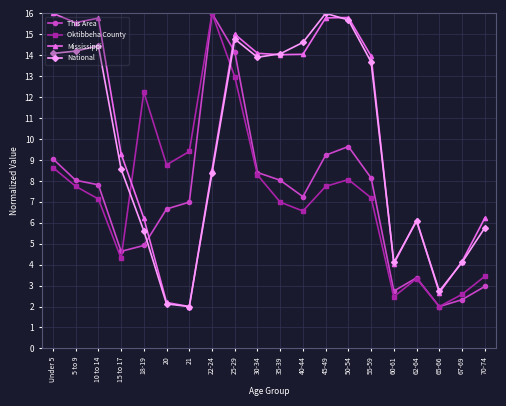

What is the total value across all series at 22-24?

48.9